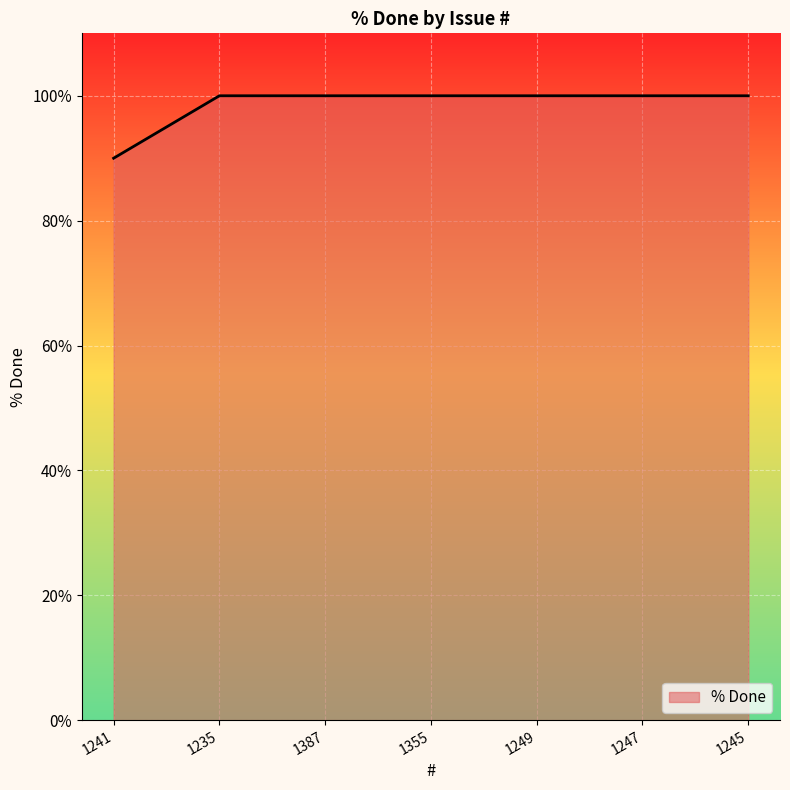

Approximately how many times larger is the value at 1387 compared to 1235?

1.0